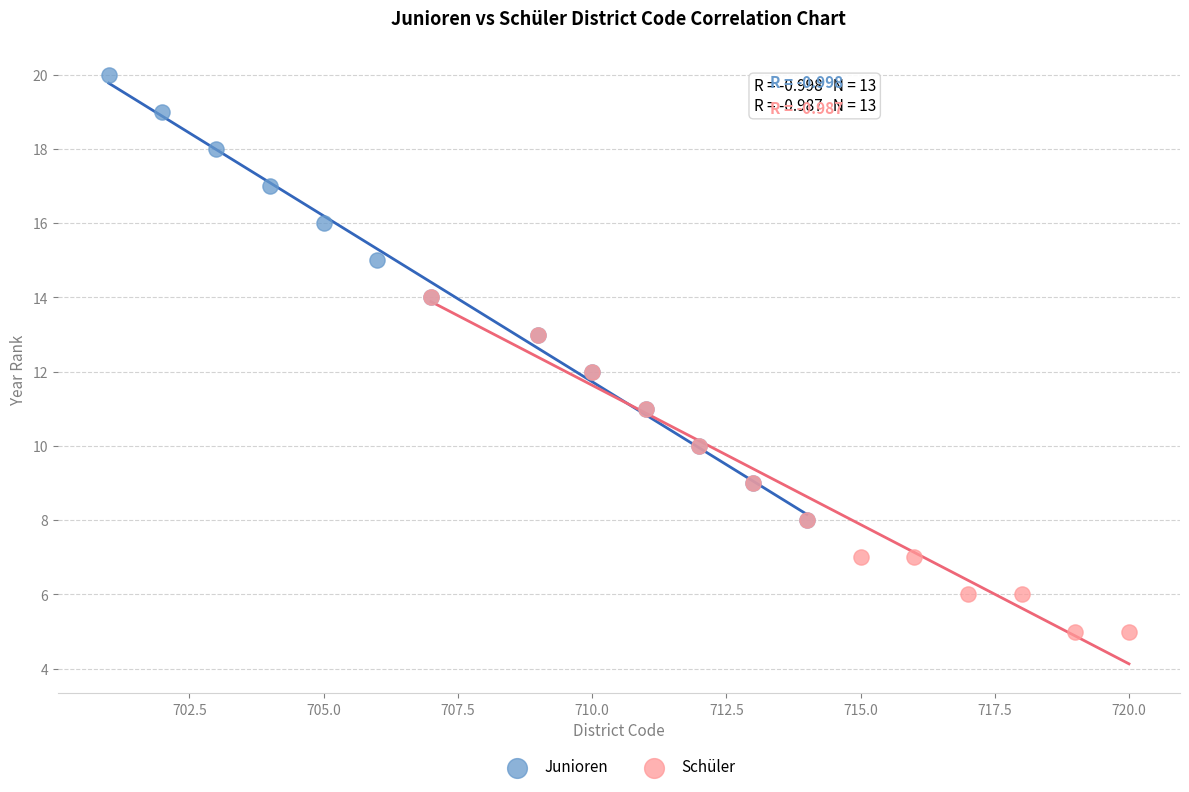

Which series reaches the minimum Y coordinate?

Schüler